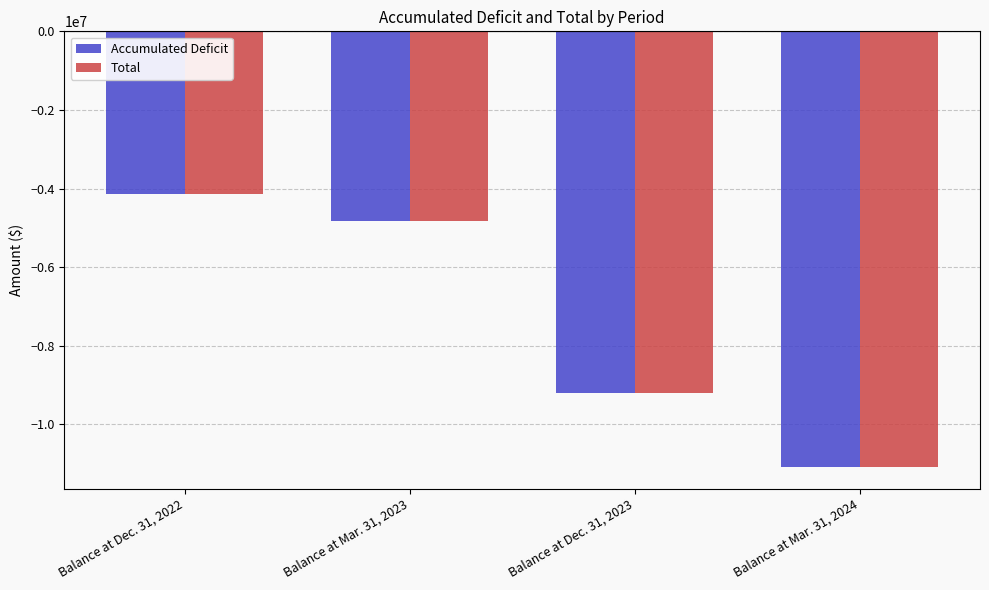

The Accumulated Deficit series shows -4298326 at Balance at Mar. 31, 2024. True or false?

False